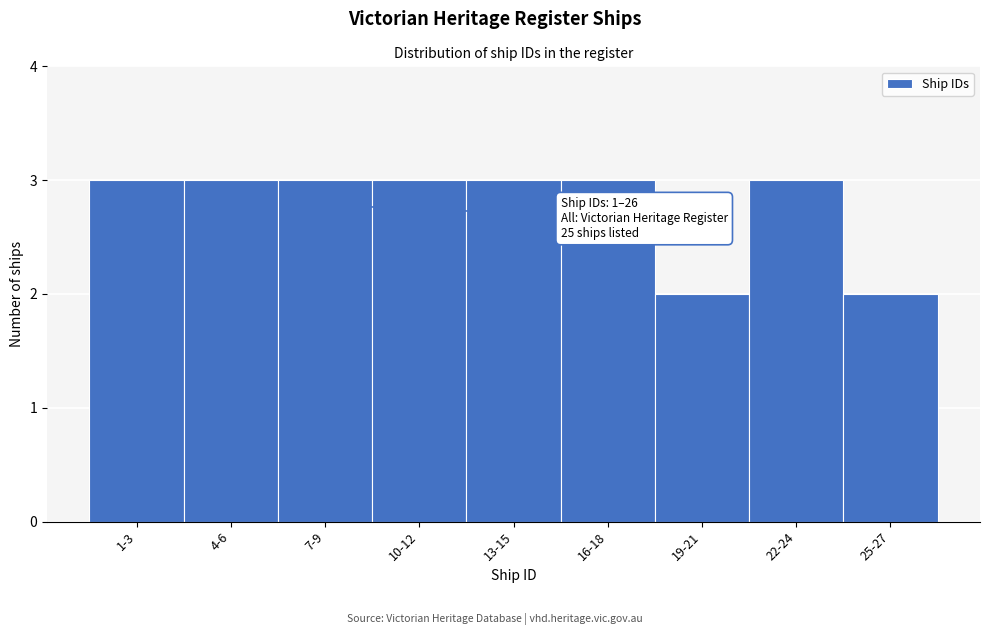

Reading right to left, list all the values displayed in this chart.

2	3	2	3	3	3	3	3	3